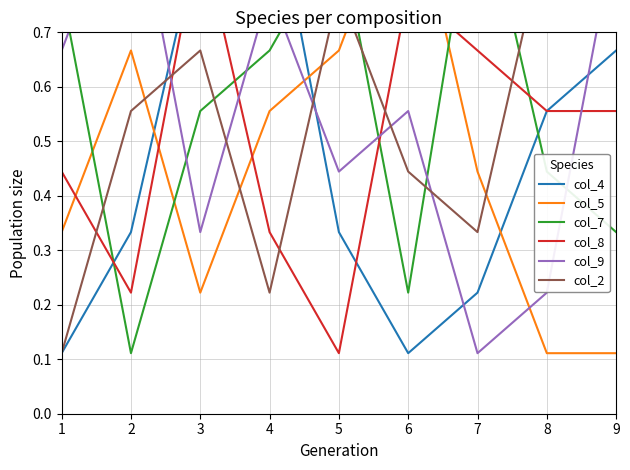

What is the spread (max minus min) of values at 3?

0.7